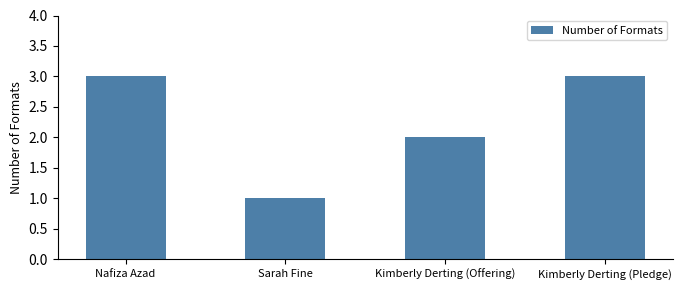

Reading left to right, what are all the values shown in this chart?

3	1	2	3